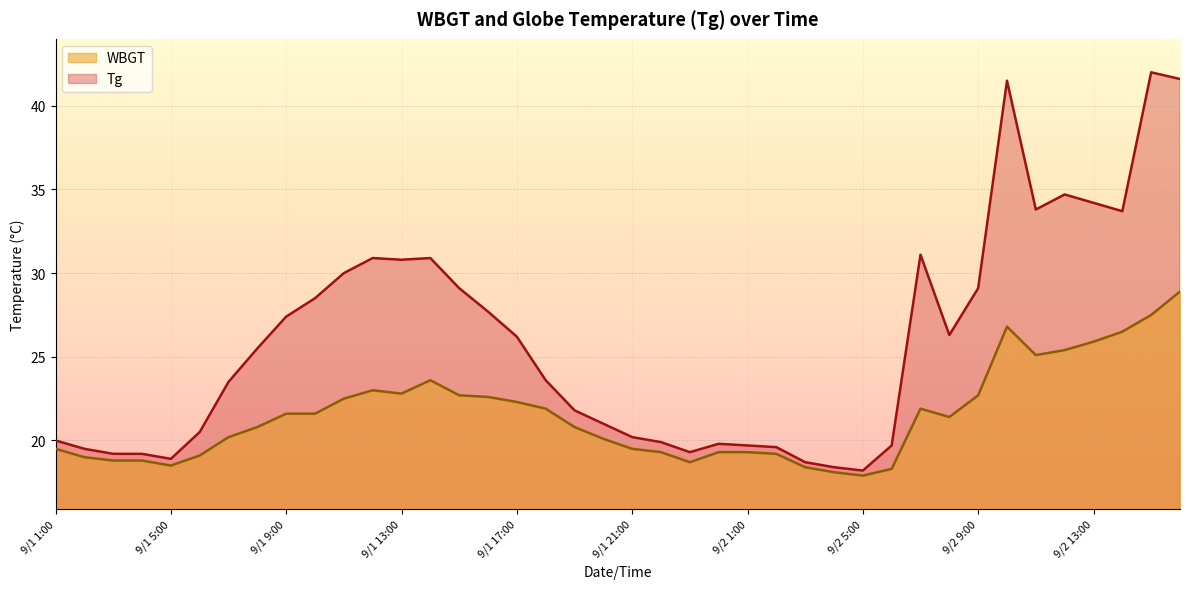

What is the difference between the second highest and minimum values in the Tg series?

23.4